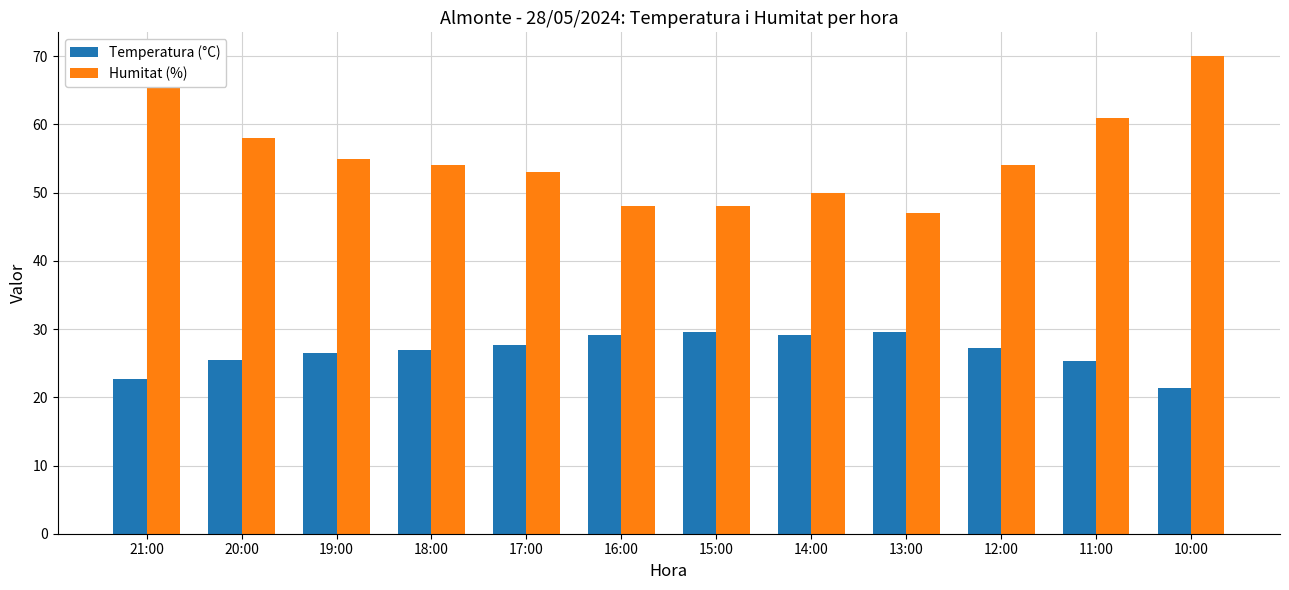

Which series has the largest total across all categories?

Humitat (%)